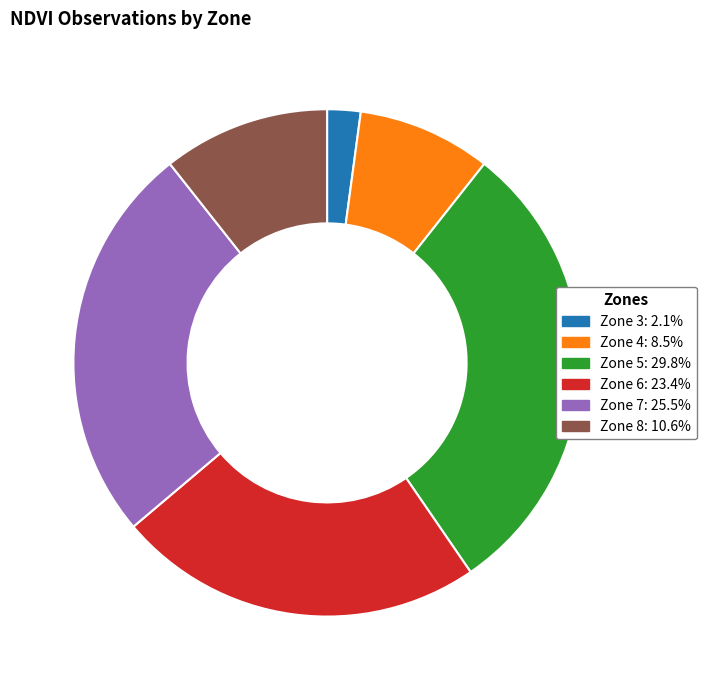

The Zone 7 slice represents 17% of the pie. True or false?

False